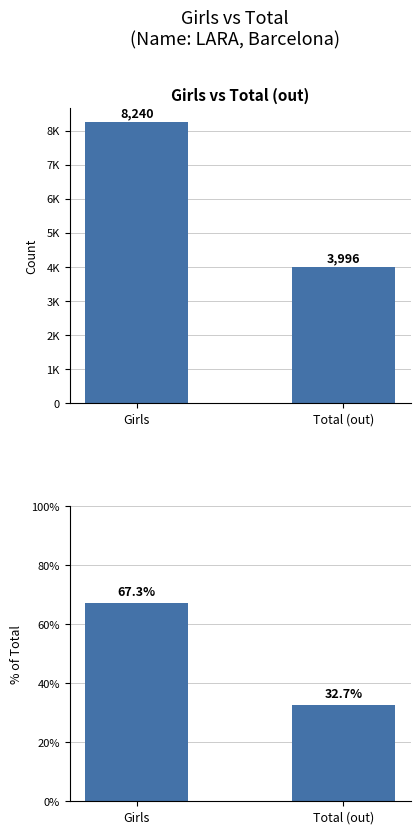

What is the value of the Percentage bar at the 1st from the left?

67.3